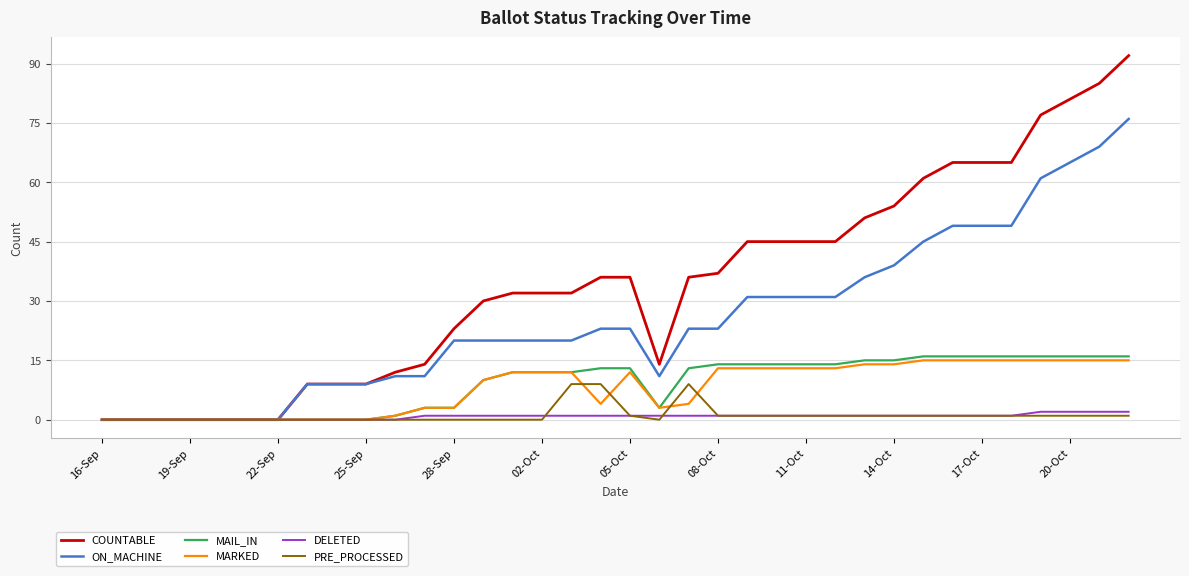

Reading left to right, transcribe all the data shown in this chart.

COUNTABLE: 0	0	0	0	0	0	0	9	9	9	12	14	23	30	32	32	32	36	36	14	36	37	45	45	45	45	51	54	61	65	65	65	77	81	85	92
ON_MACHINE: 0	0	0	0	0	0	0	9	9	9	11	11	20	20	20	20	20	23	23	11	23	23	31	31	31	31	36	39	45	49	49	49	61	65	69	76
MAIL_IN: 0	0	0	0	0	0	0	0	0	0	1	3	3	10	12	12	12	13	13	3	13	14	14	14	14	14	15	15	16	16	16	16	16	16	16	16
MARKED: 0	0	0	0	0	0	0	0	0	0	1	3	3	10	12	12	12	4	12	3	4	13	13	13	13	13	14	14	15	15	15	15	15	15	15	15
DELETED: 0	0	0	0	0	0	0	0	0	0	0	1	1	1	1	1	1	1	1	1	1	1	1	1	1	1	1	1	1	1	1	1	2	2	2	2
PRE_PROCESSED: 0	0	0	0	0	0	0	0	0	0	0	0	0	0	0	0	9	9	1	0	9	1	1	1	1	1	1	1	1	1	1	1	1	1	1	1